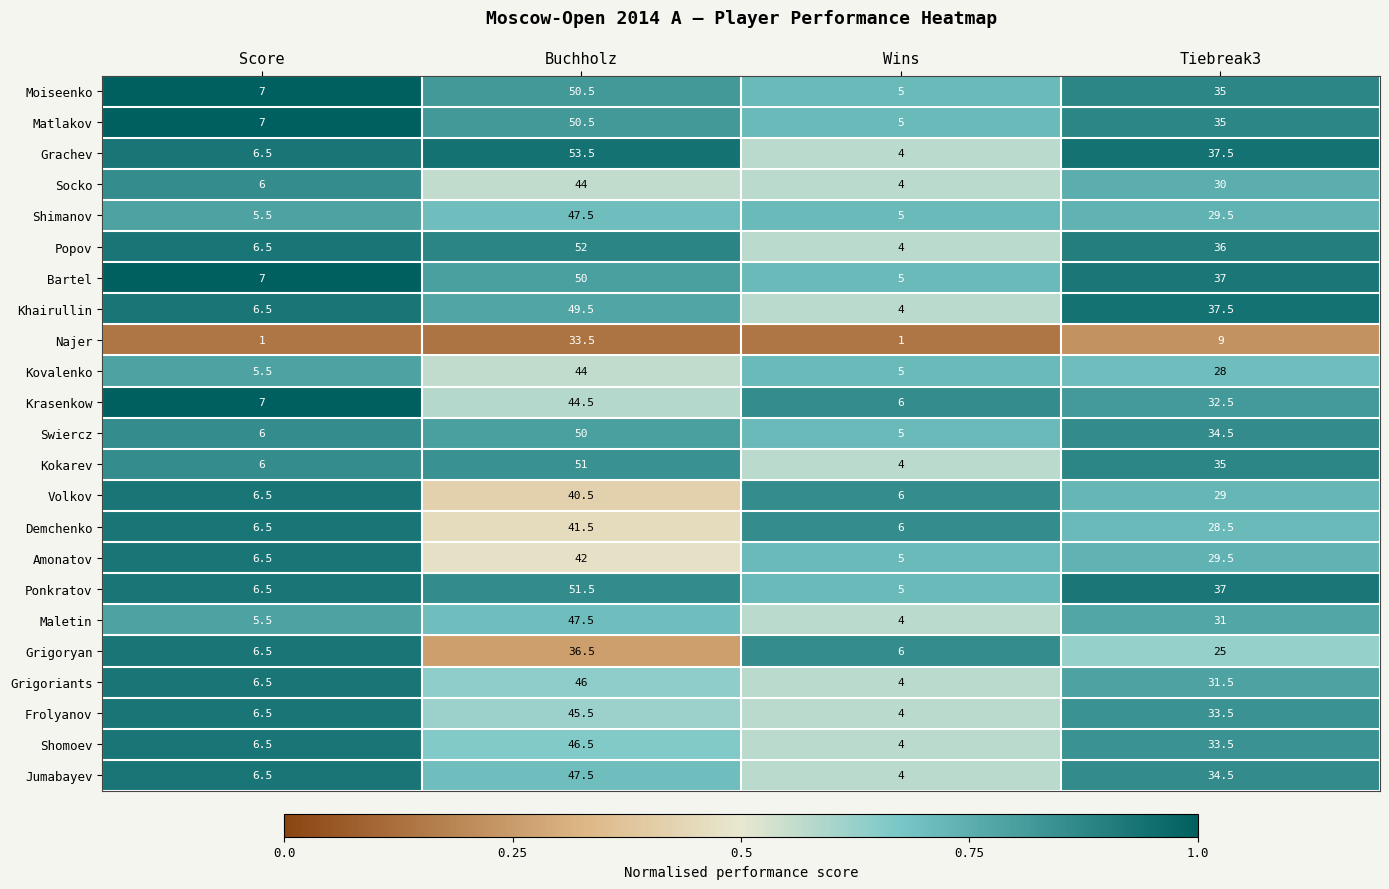

What is the total value across all series at Buchholz?

1065.5